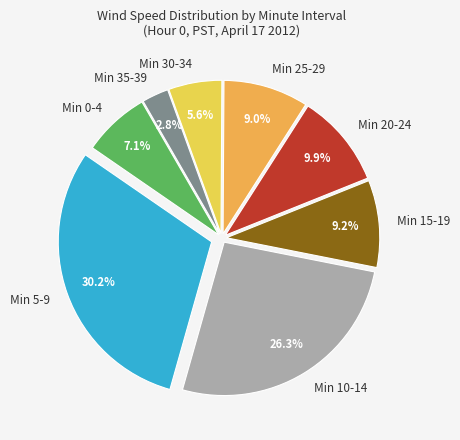

Do Min 20-24 and Min 0-4 together represent more than half of the pie?

No